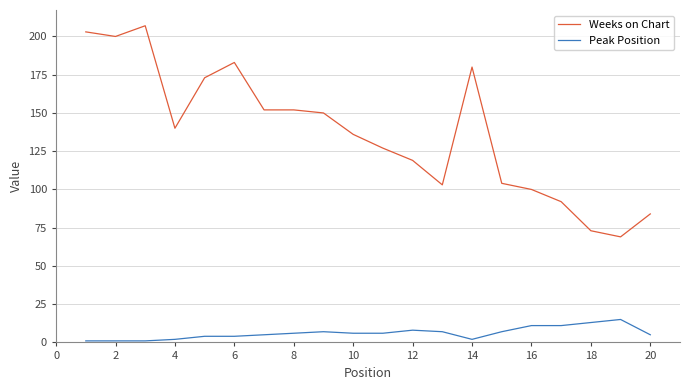

What is the difference between the maximum and minimum values in the Peak Position series?

14